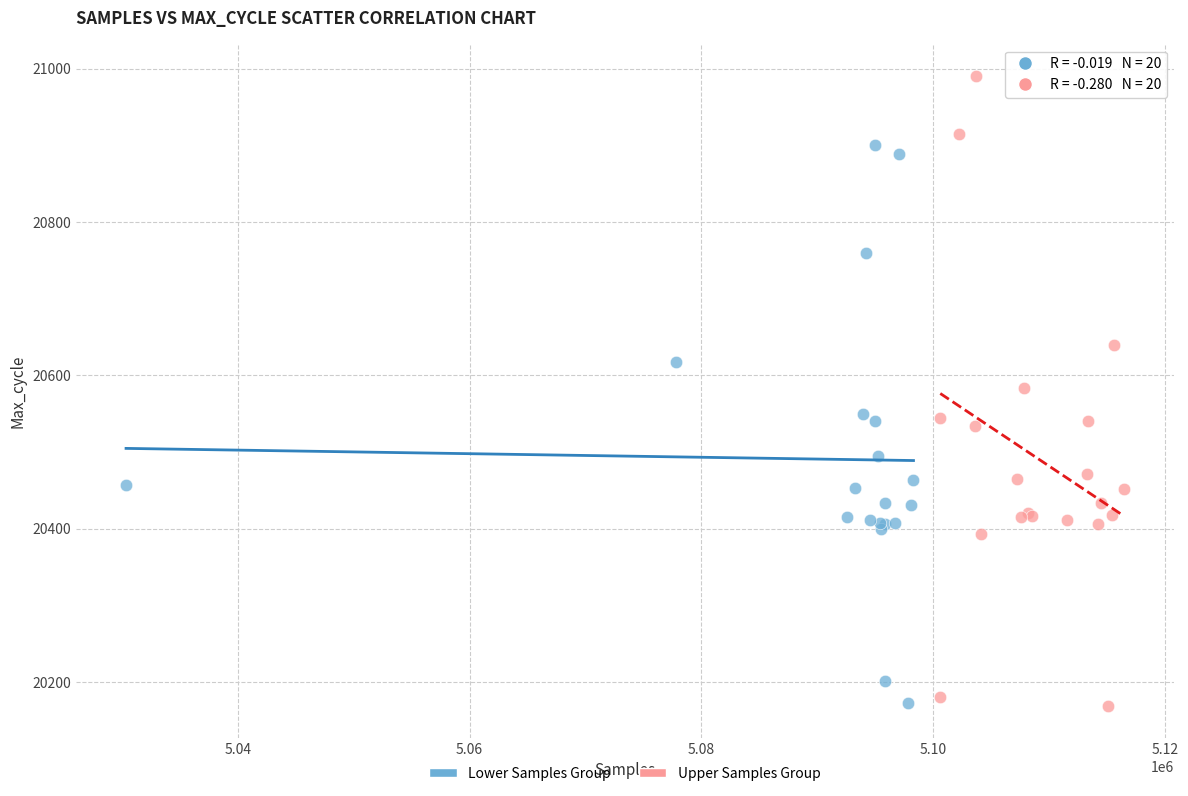

Which series has the largest Y range (max minus min)?

Upper Samples Group